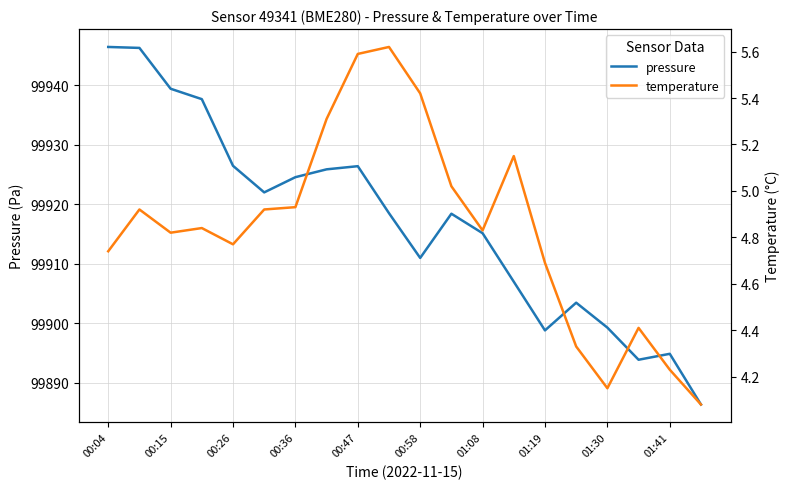

True or false: temperature and pressure cross at least once.

False